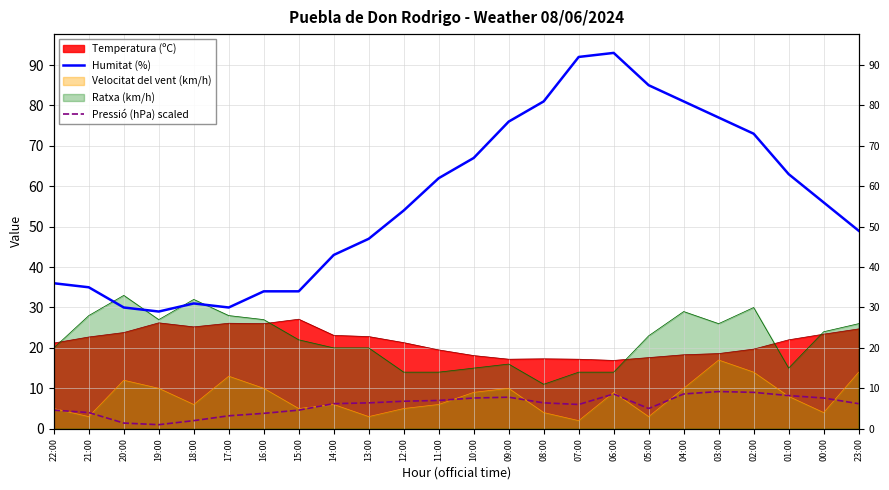

What position from the left is 20:00?

3